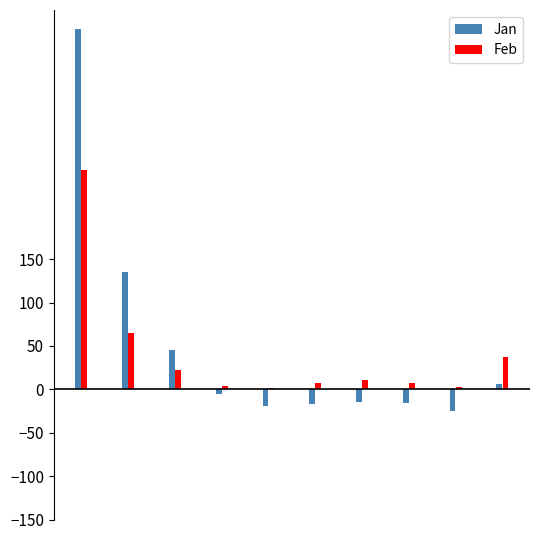

How many series are shown in this chart?

2